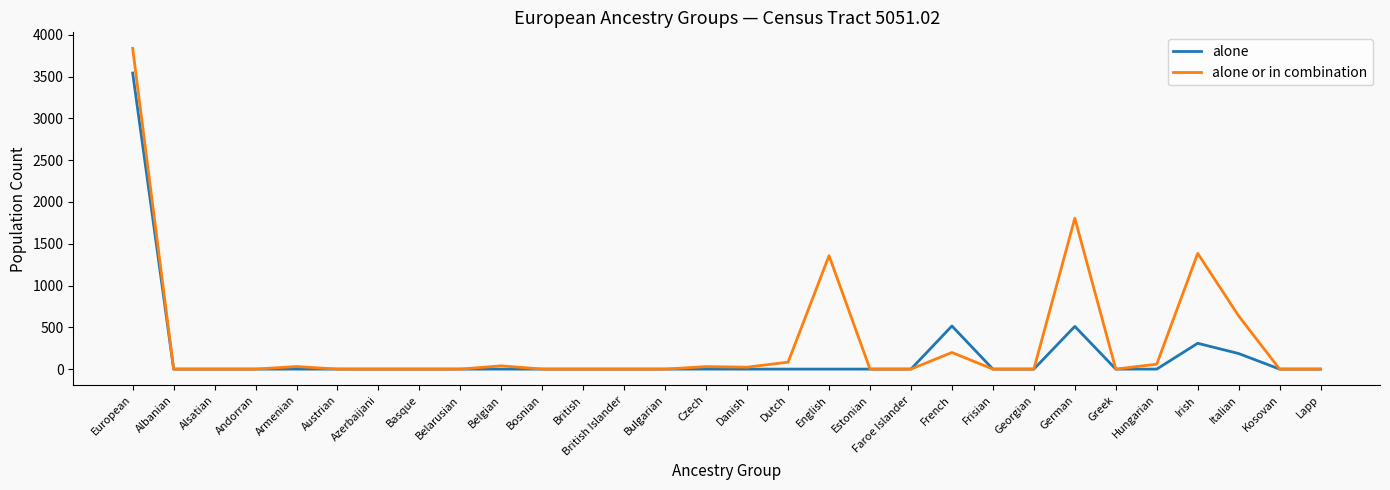

How many categories are shown in the chart?

30